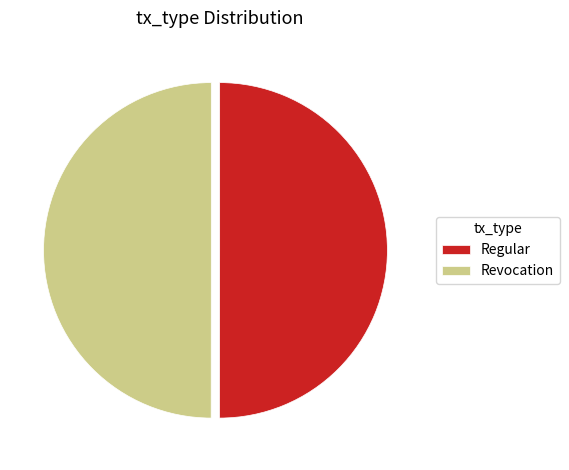

True or false: Revocation accounts for 44% of the total.

False